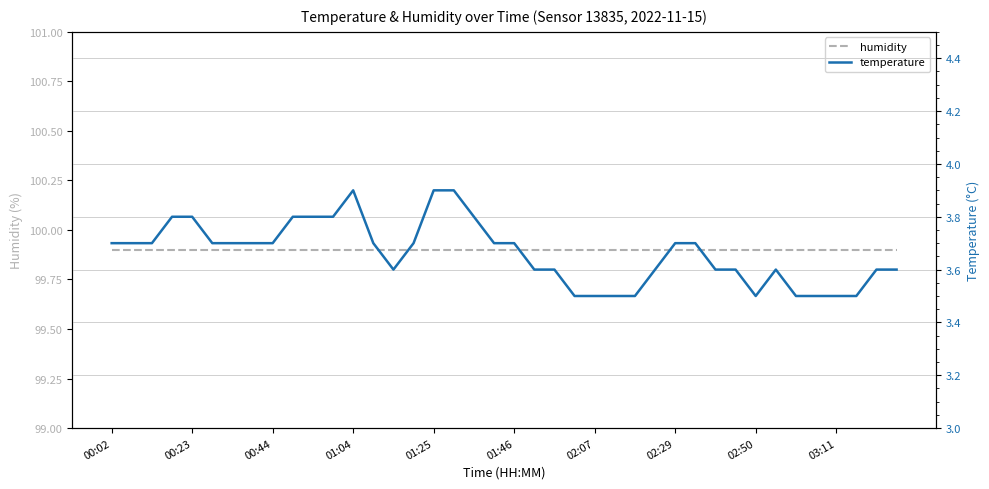

Between 24 and 26, which series saw the biggest shift?

humidity